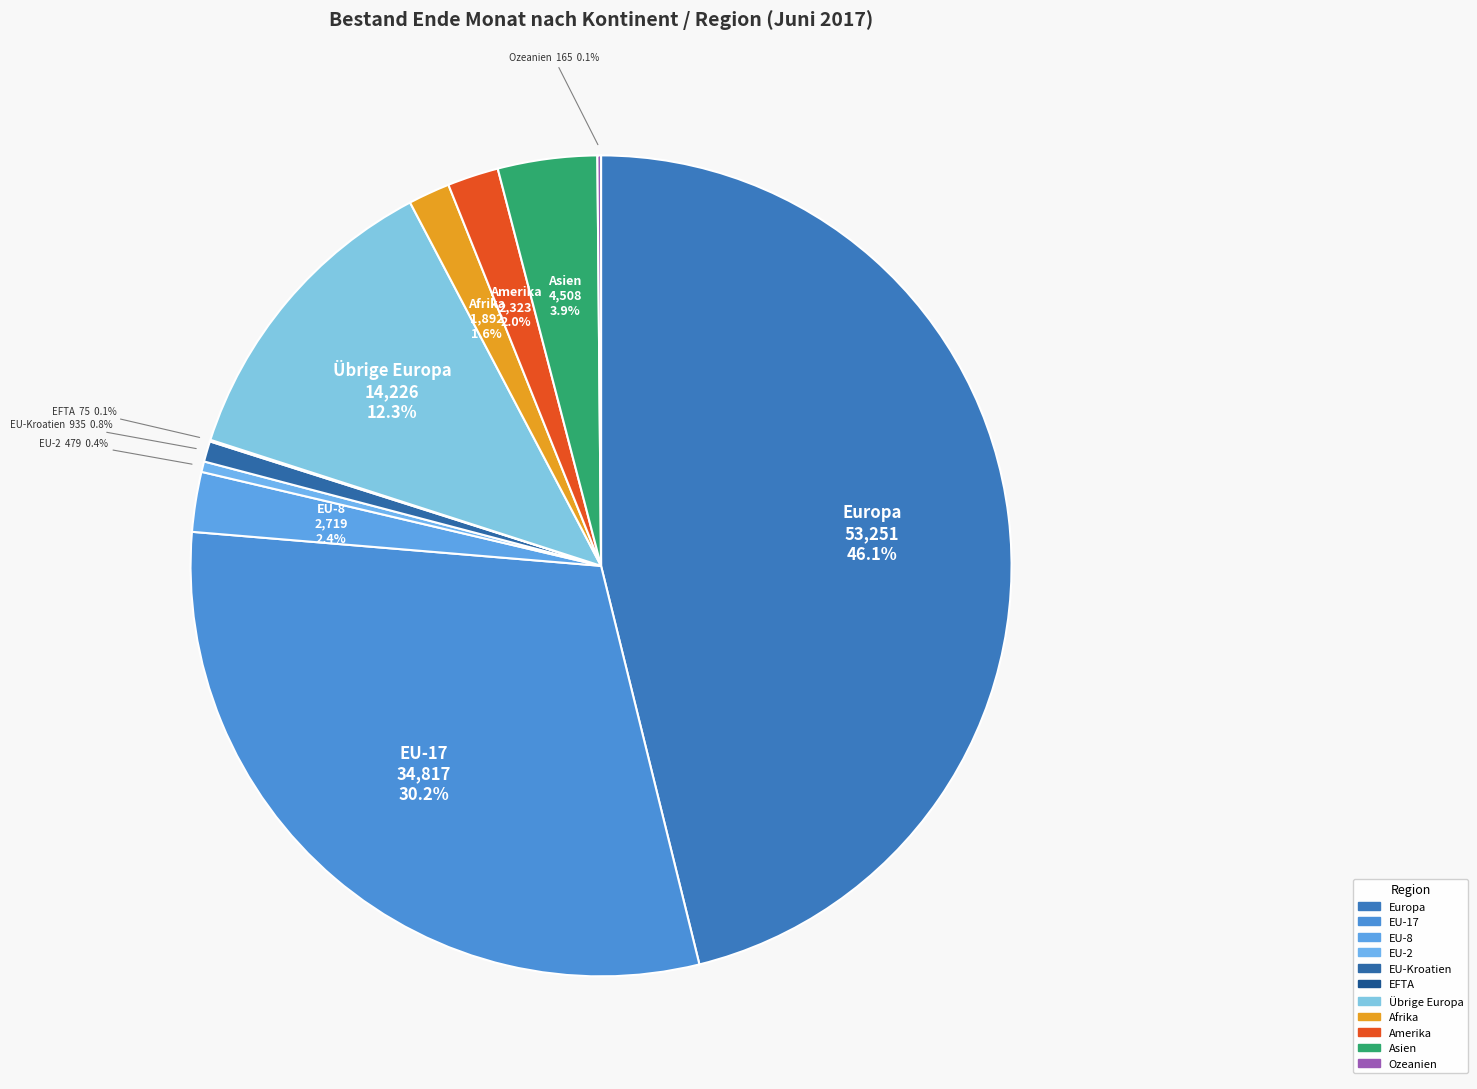

Do EU-2 and Amerika together represent more than half of the pie?

No